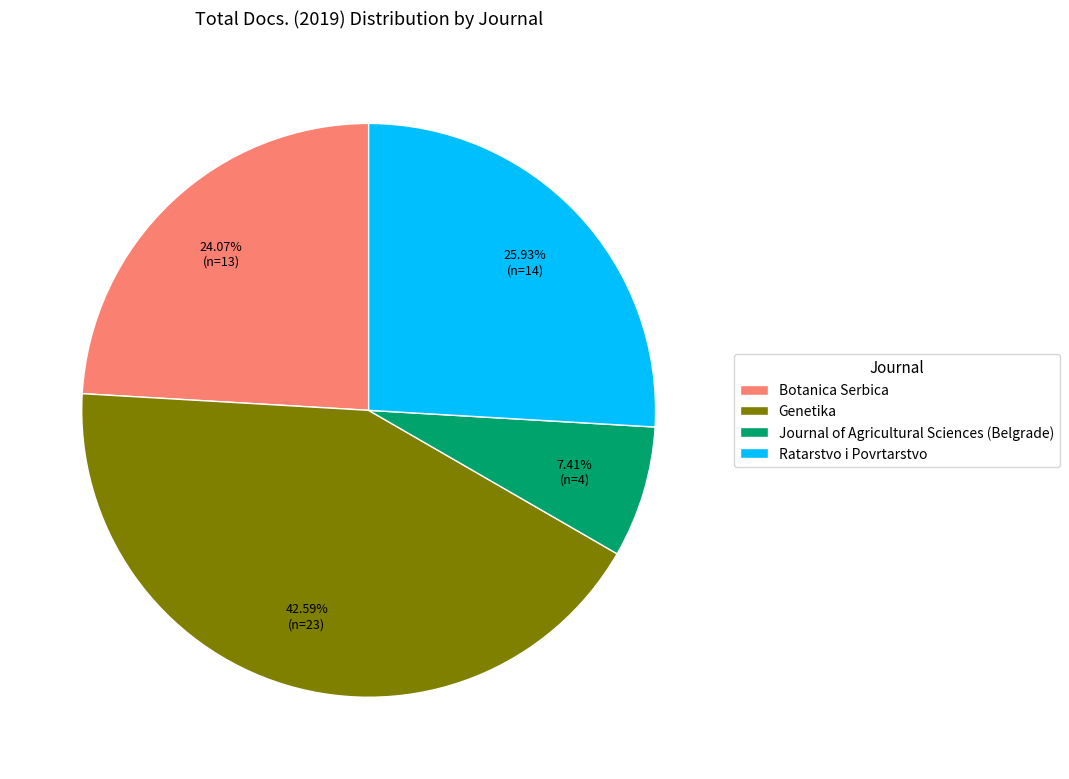

What percentage do Botanica Serbica and Genetika together represent?

66.7%